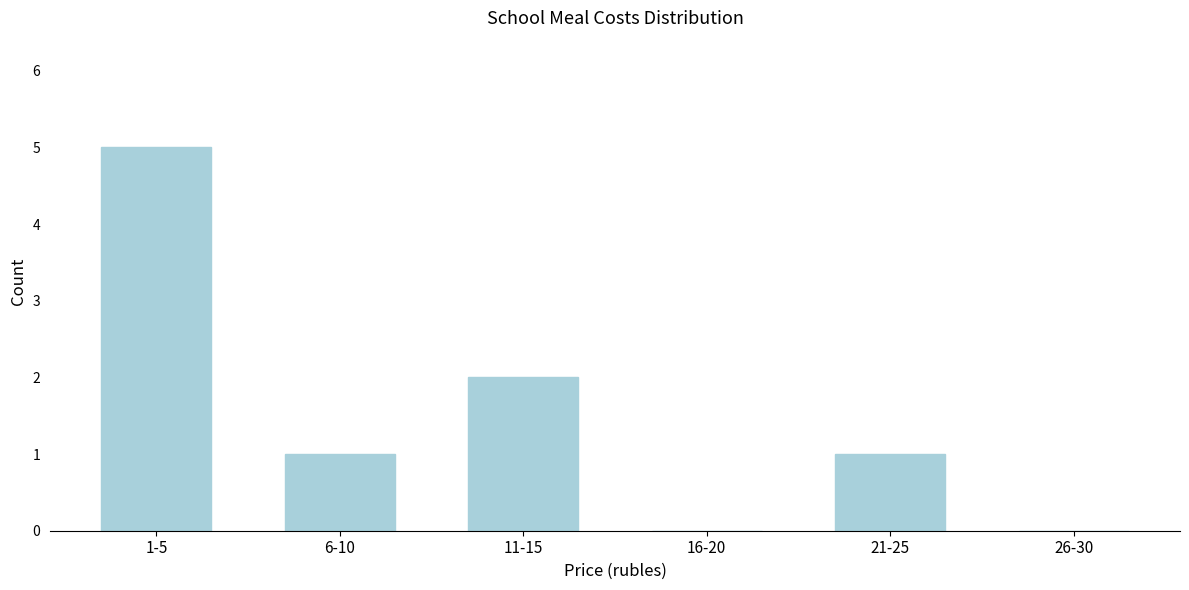

Reading right to left, extract all data points from this chart.

26-30=0	21-25=1	16-20=0	11-15=2	6-10=1	1-5=5